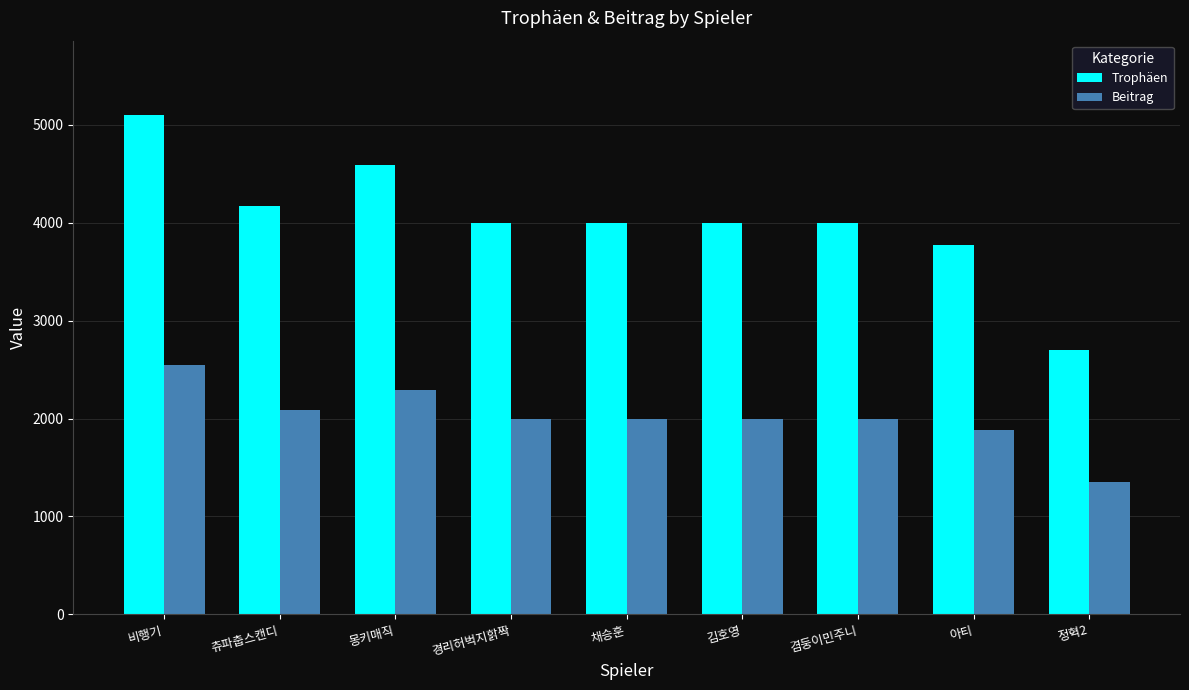

What position from the right is 아티?

2